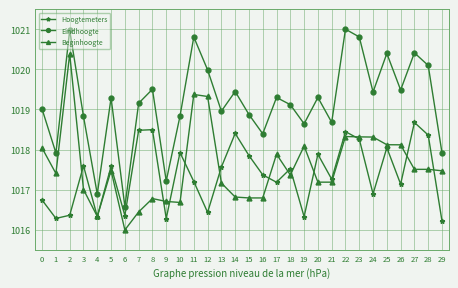

True or false: Hoogtemeters has more than 2 points higher than both neighbors.

True